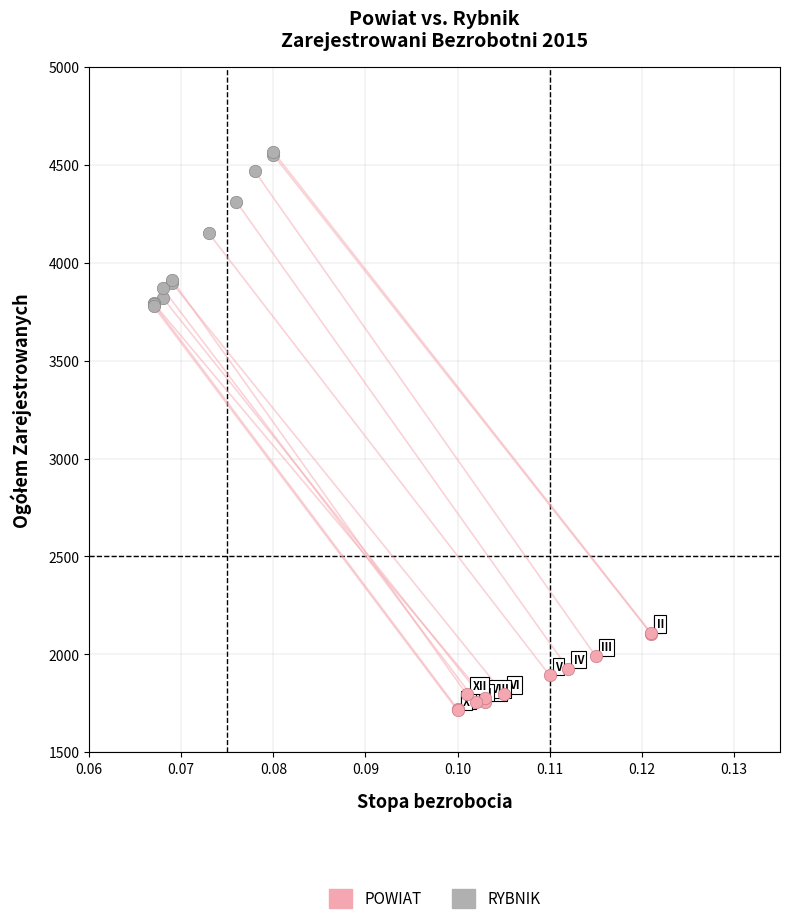

Which series reaches the minimum Y coordinate?

POWIAT